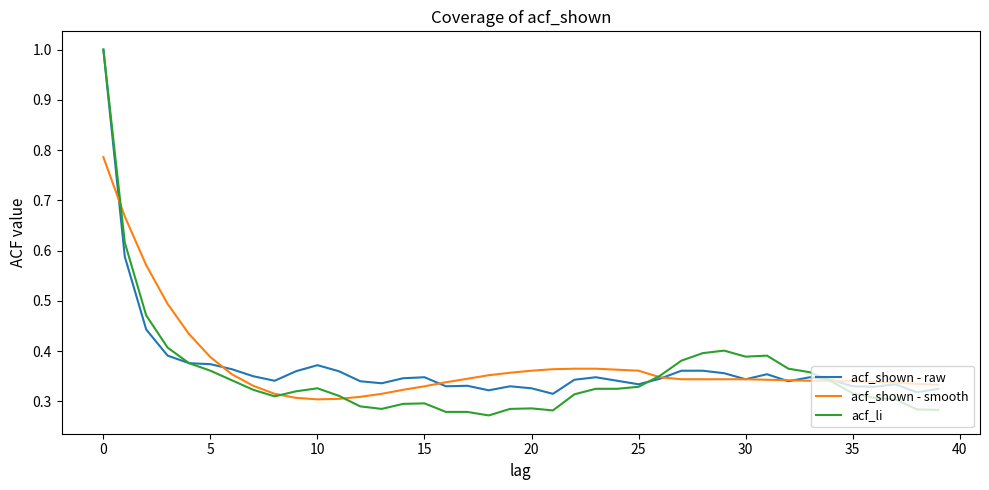

What is the greatest value displayed?

1.0